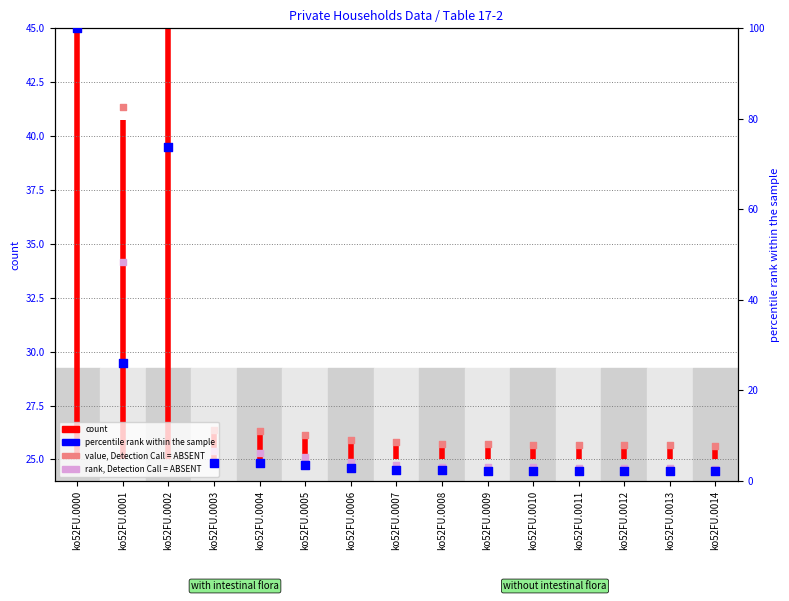

Is the value of value_absent at ko52FU.0007 greater than the value of count at ko52FU.0014?

No